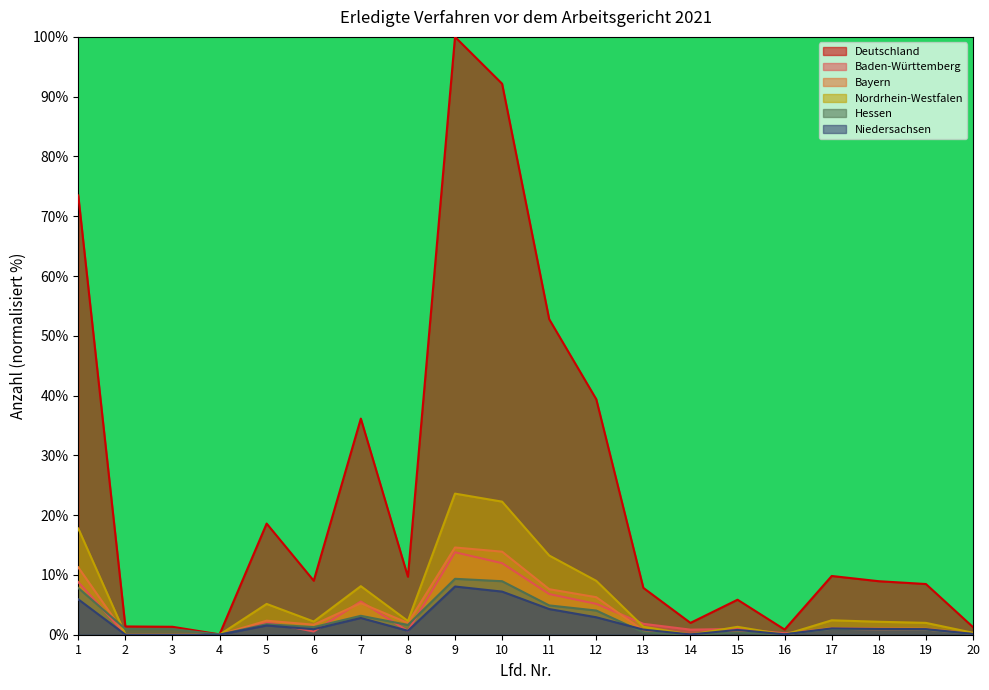

True or false: Bayern has more than 1 interior local peaks.

True